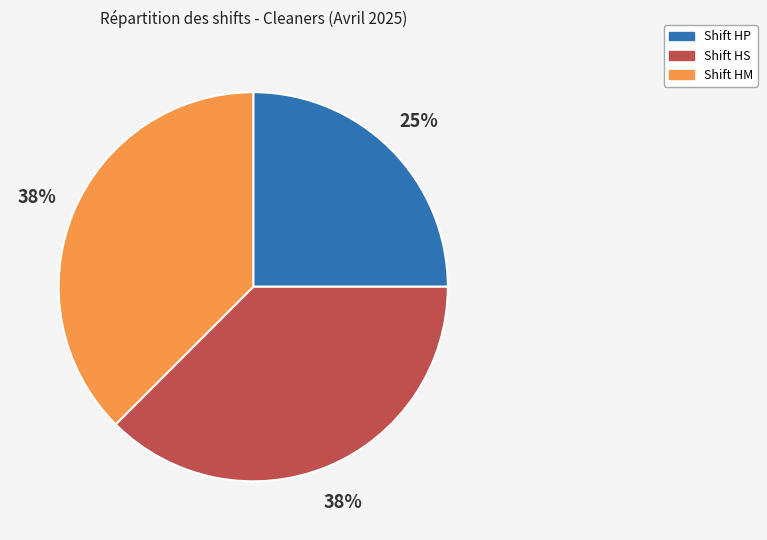

Combined, do Shift HP and Shift HM account for over 50%?

Yes